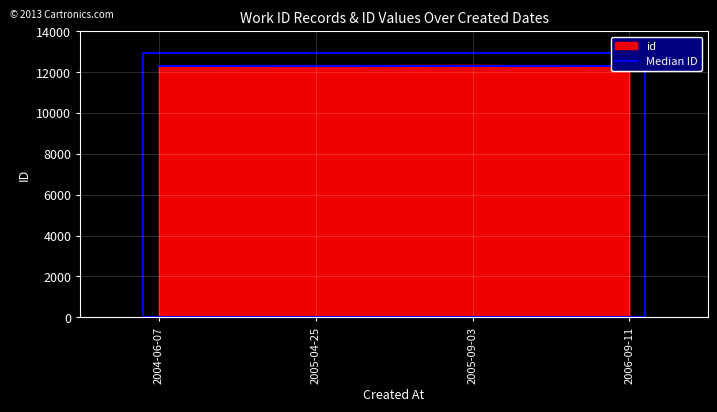

True or false: id has more than 0 points higher than both neighbors.

True